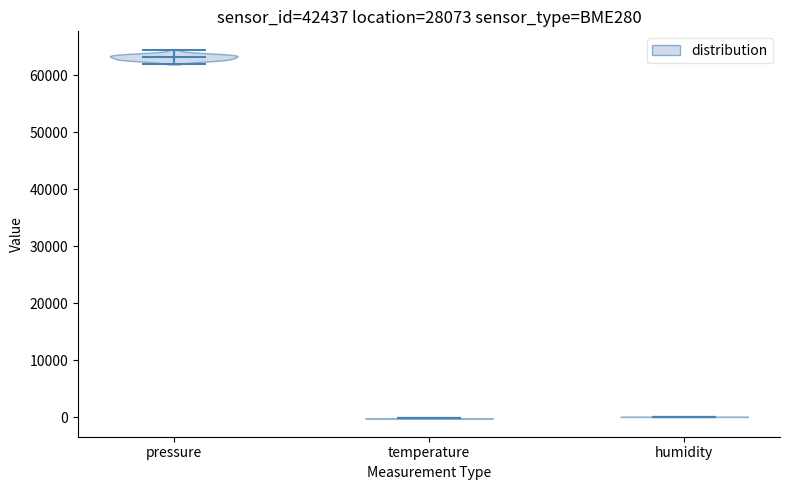

Where does the median line of the violin for temperature sit on the y-axis? The values are not printed on the chart, so give them approximately, as read against the axis.

0